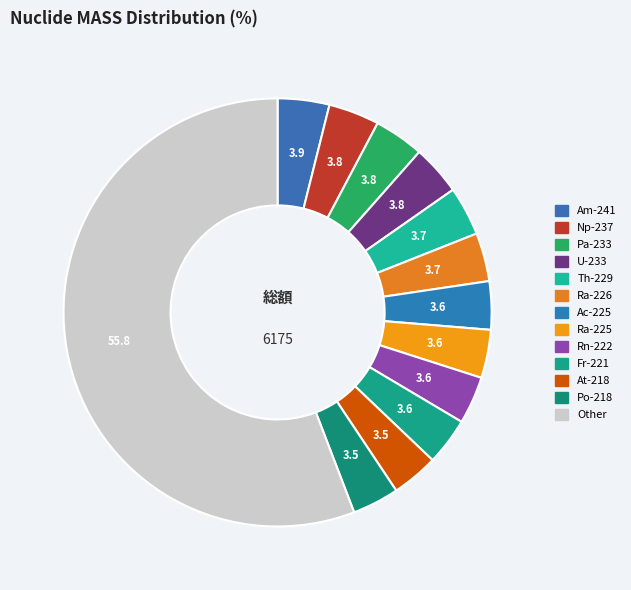

How many segments does this pie chart have?

13